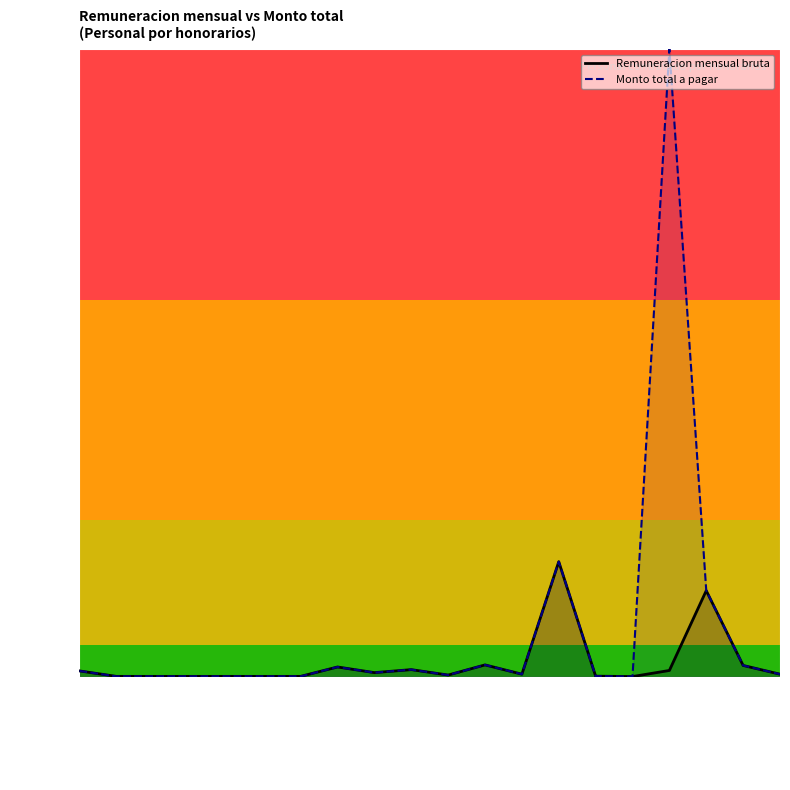

Reading right to left, what are all the values shown in this chart?

Remuneracion mensual bruta: YUNES VILLAGRANA=0.4	ZANATTA TRESS=1.8	JIMENEZ MAQUEO=13.7	TRESS LAYUN=1.0	FERRER GONZALEZ=0.0	HERRERO VELASCO=0.1	SIERRA GARCIA=18.3	HERRAN RUBIO=0.4	NIETO GONZALEZ=1.9	VAZQUEZ BENITEZ=0.3	RUIZ MARTINEZ=1.1	PALMA HUCHIN=0.7	MATA GALINDO=1.6	XICOTENCATL 6=0.1	XICOTENCATL 5=0.1	XICOTENCATL 4=0.1	XICOTENCATL 3=0.1	XICOTENCATL 2=0.1	XICOTENCATL 1=0.1	RIVAS DIAZ=0.9
Monto total a pagar: YUNES VILLAGRANA=0.4	ZANATTA TRESS=1.8	JIMENEZ MAQUEO=13.7	TRESS LAYUN=100.0	FERRER GONZALEZ=0.0	HERRERO VELASCO=0.1	SIERRA GARCIA=18.3	HERRAN RUBIO=0.4	NIETO GONZALEZ=1.9	VAZQUEZ BENITEZ=0.3	RUIZ MARTINEZ=1.1	PALMA HUCHIN=0.7	MATA GALINDO=1.6	XICOTENCATL 6=0.1	XICOTENCATL 5=0.1	XICOTENCATL 4=0.1	XICOTENCATL 3=0.1	XICOTENCATL 2=0.1	XICOTENCATL 1=0.1	RIVAS DIAZ=0.9